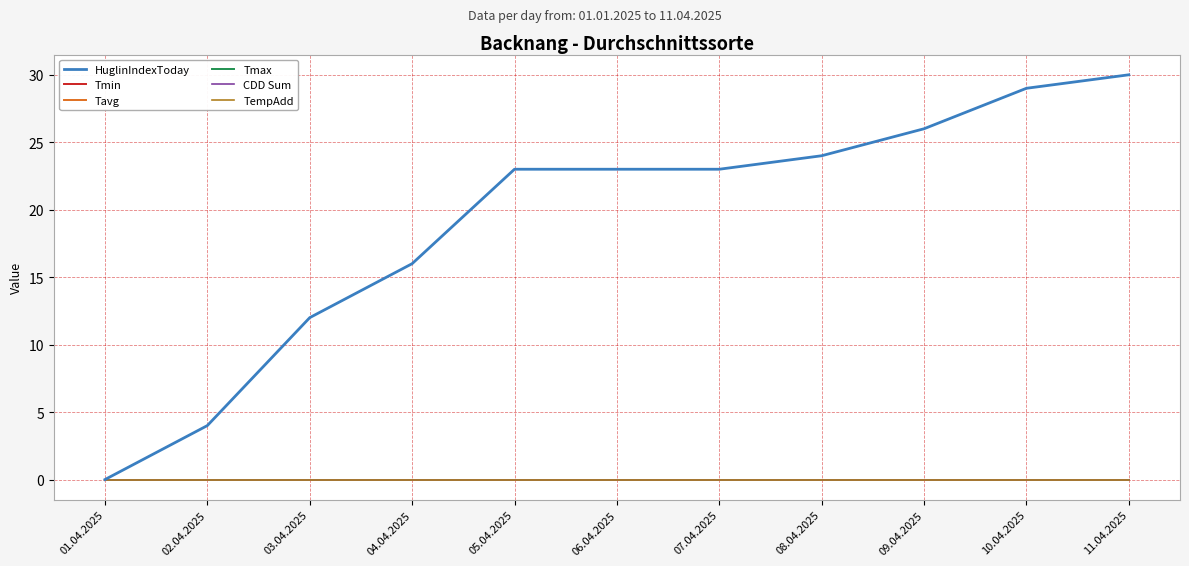

True or false: Tmin and Tmax intersect in this chart.

False